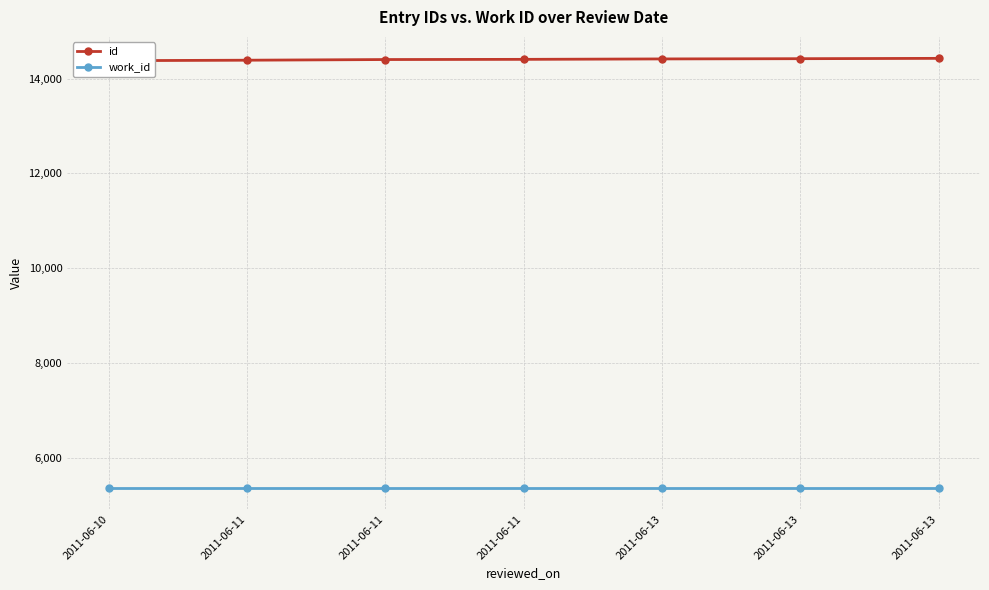

How many categories are shown in the chart?

7